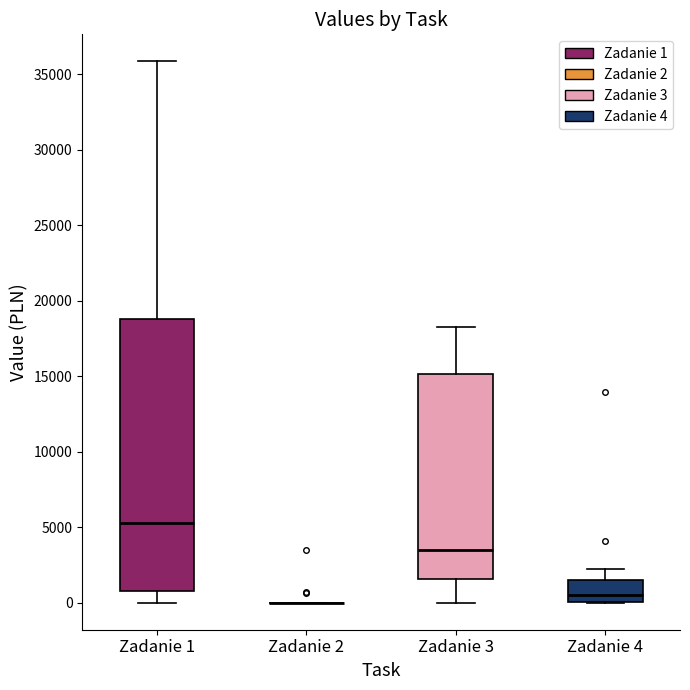

Reading left to right, read every box against the y-axis: the position of its median line, the range the box covers, and the ends of its whiskers. The values are not printed on the chart, so give them approximately, as read against the axis.

Zadanie 1: median 5500, box 1000 to 19000, whiskers 0 to 36000
Zadanie 2: box collapsed to a line at 0, whiskers 0 to 0
Zadanie 3: median 3500, box 1500 to 15000, whiskers 0 to 18500
Zadanie 4: median 500, box 0 to 1500, whiskers 0 to 2000